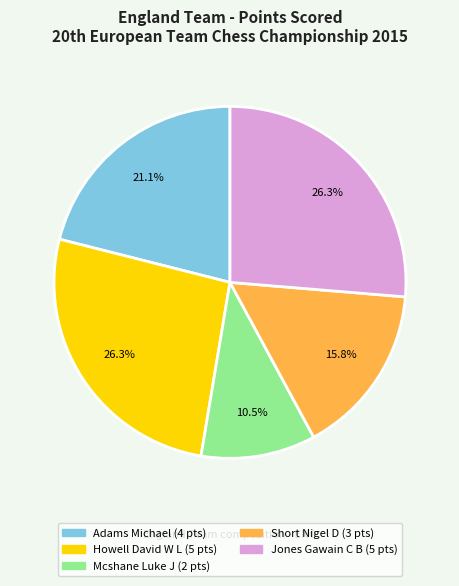

How many slices are in this pie chart?

5